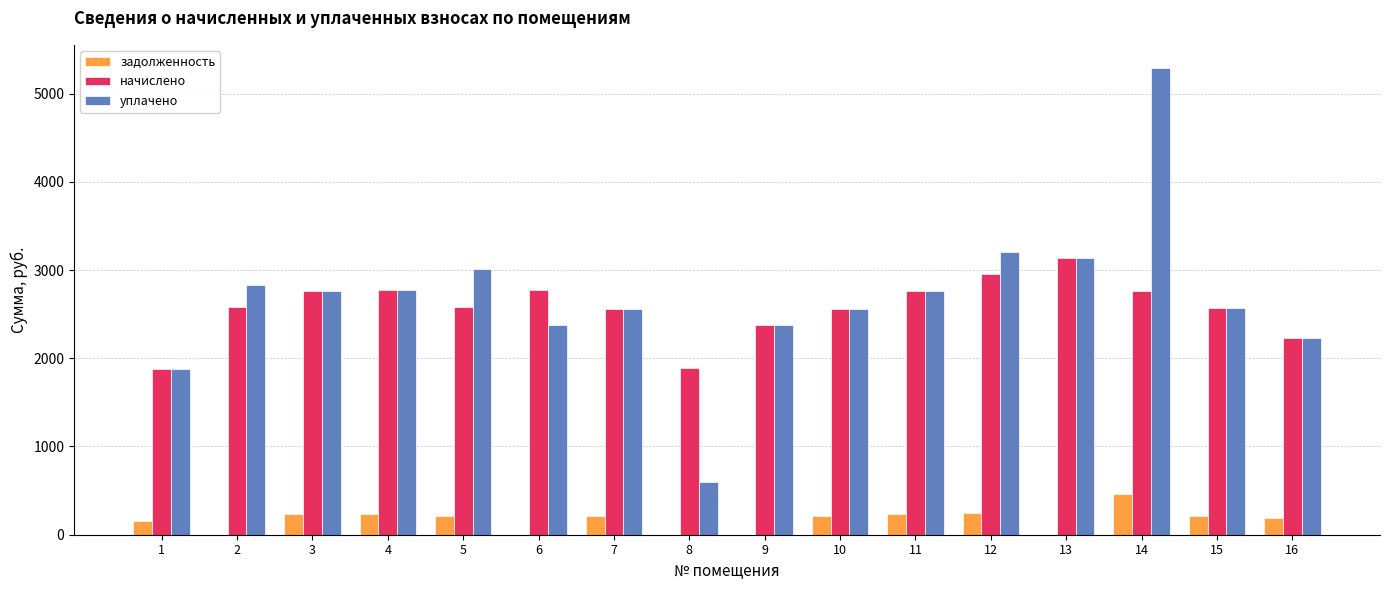

What is the sum of all начислено values?

41149.2